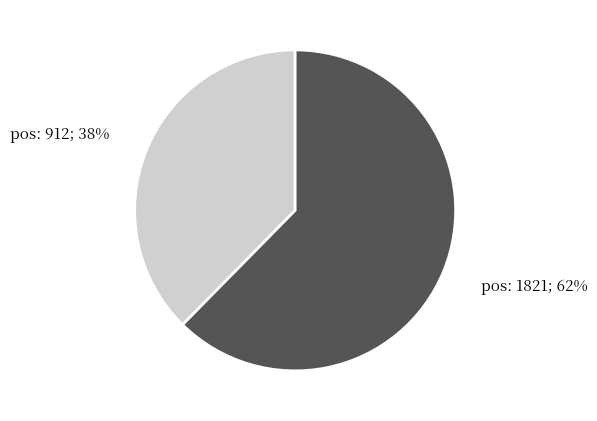

To the nearest percent, what is the average slice percentage?

50%